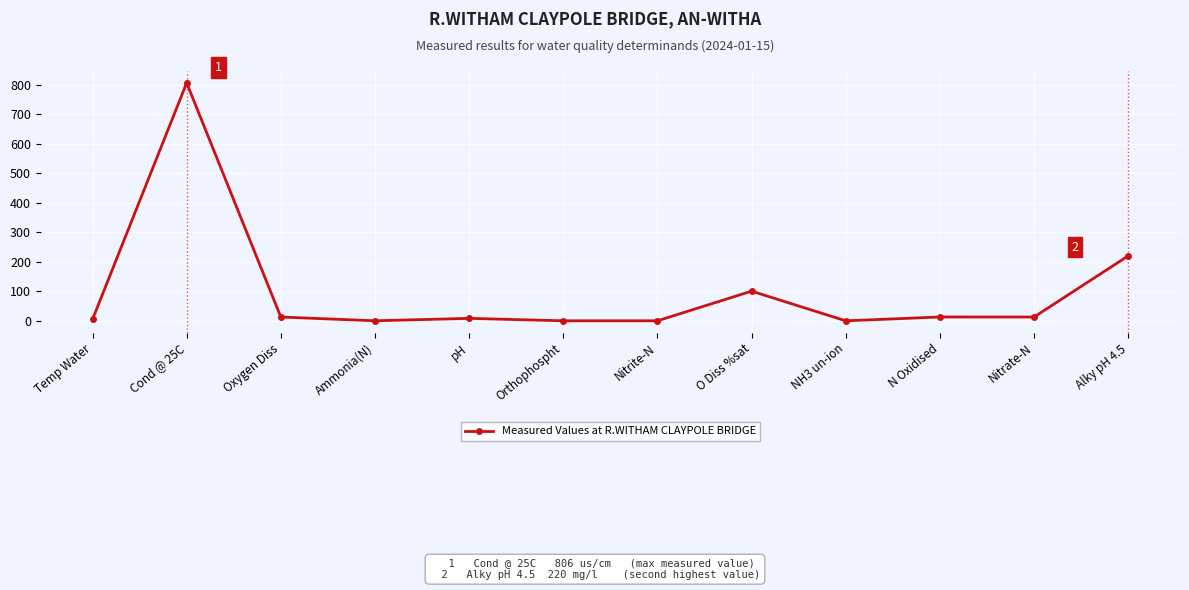

Where is the data nearest to the value 403?

Alky pH 4.5